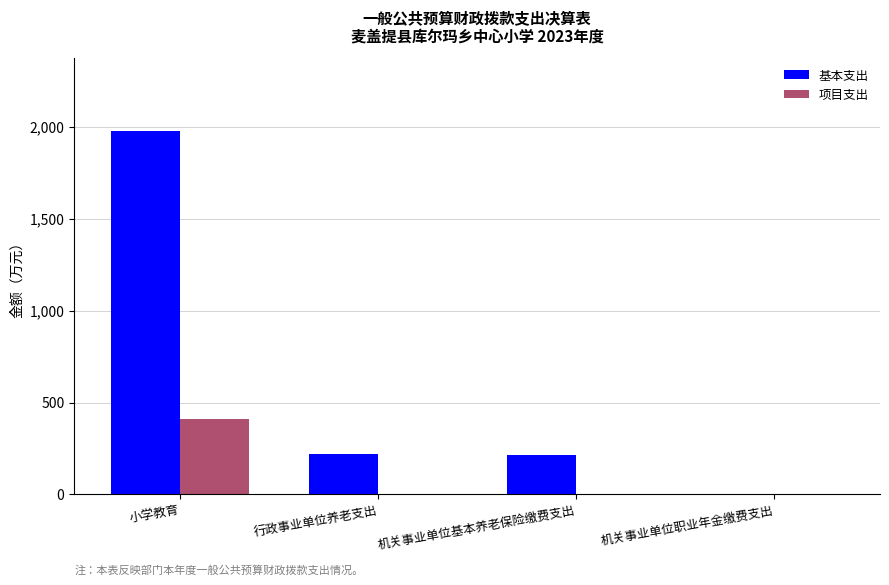

What is the greatest value displayed?

1979.6